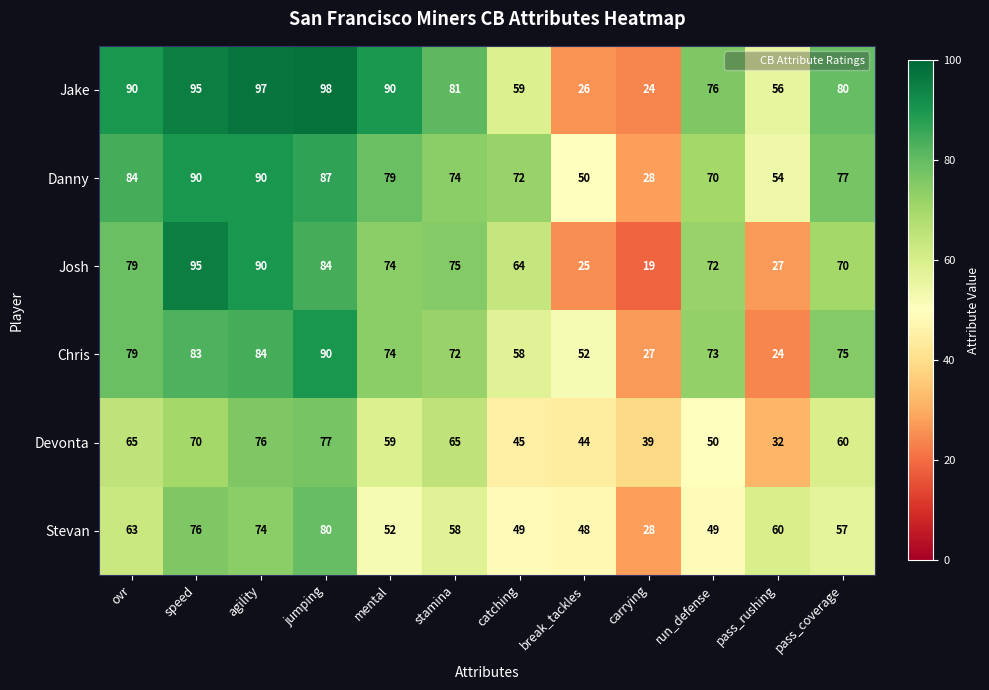

Which category has the highest value across all series?

jumping